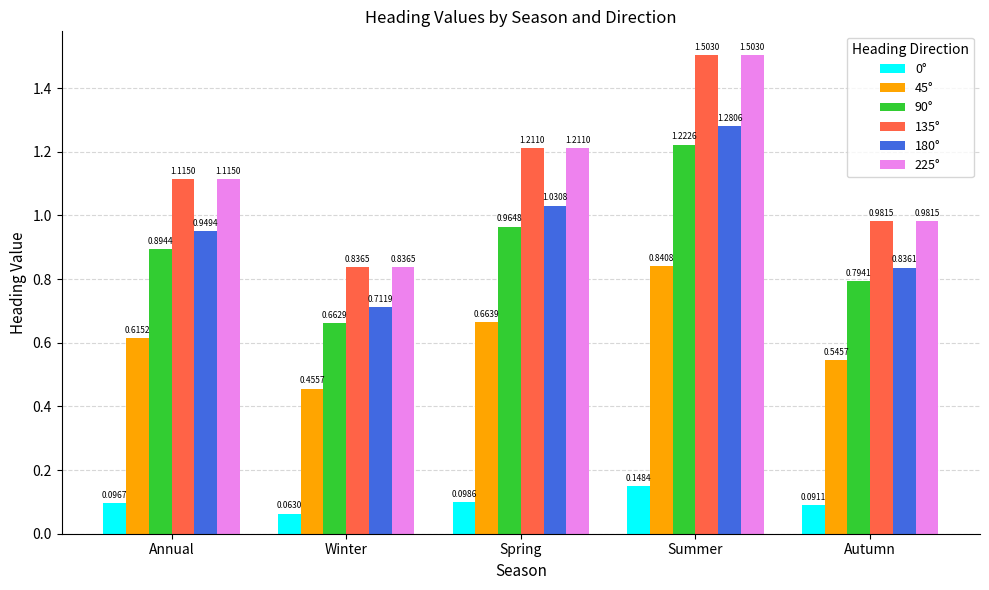

What is the total value across all series at Autumn?

4.2